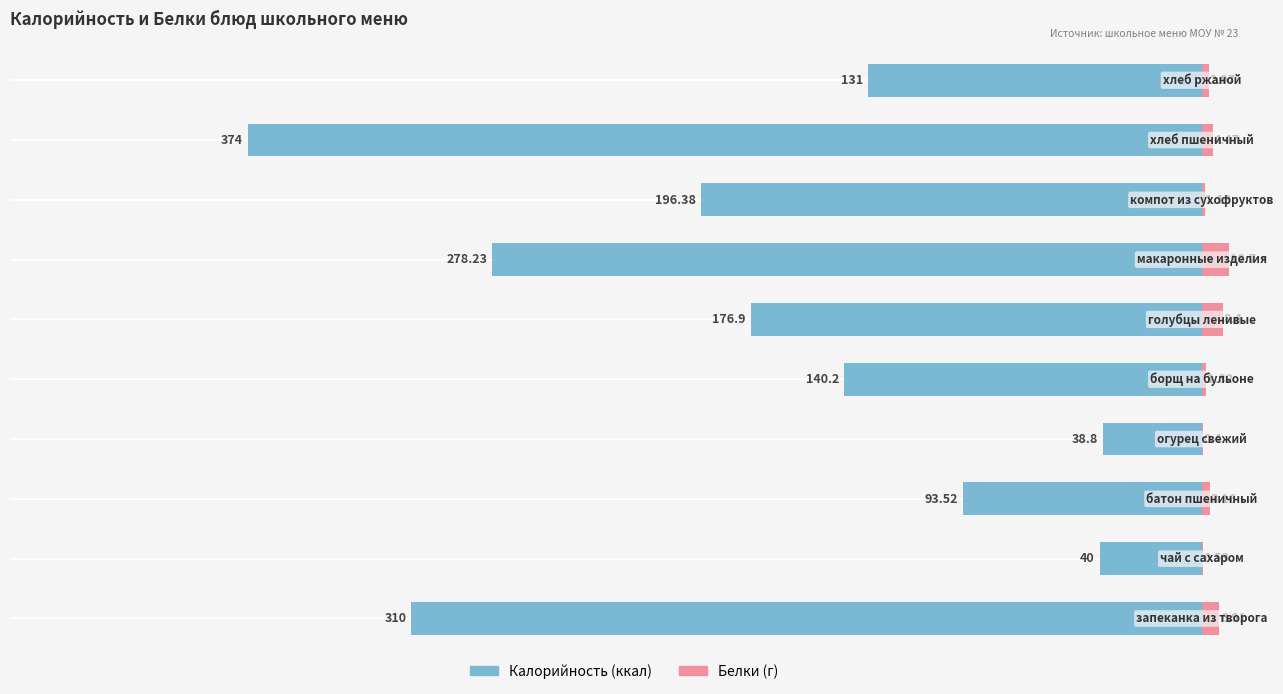

The value of Калорийность at −100 is -140.2. True or false?

True